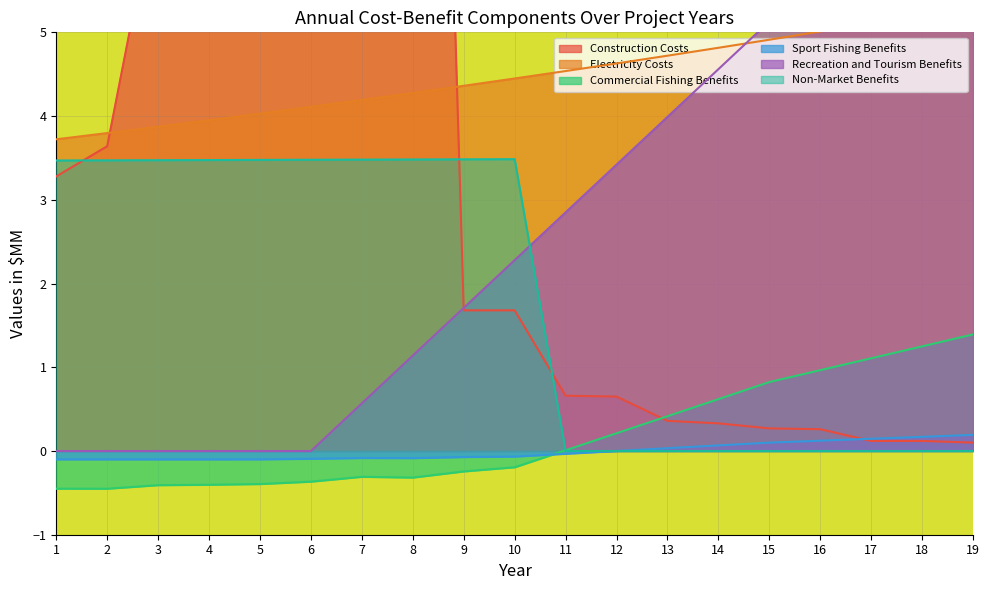

Which series changed the most between 2 and 18?

Recreation and Tourism Benefits